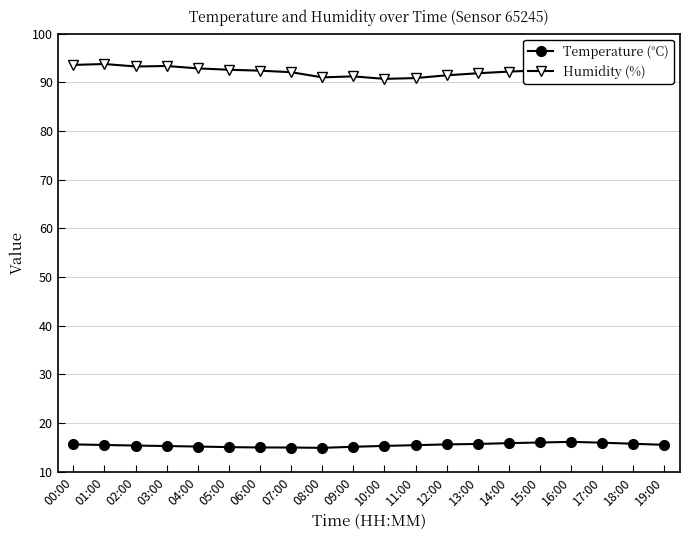

At 18:00, list the series in order from largest to smallest.

Humidity (%), Temperature (°C)